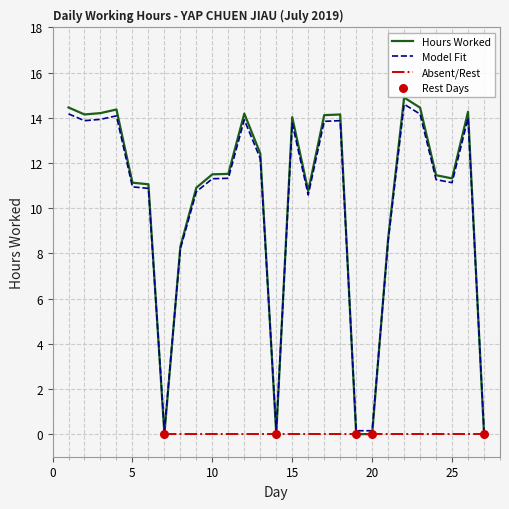

What is the ratio of the value at 12 to the value at 22?

1.0